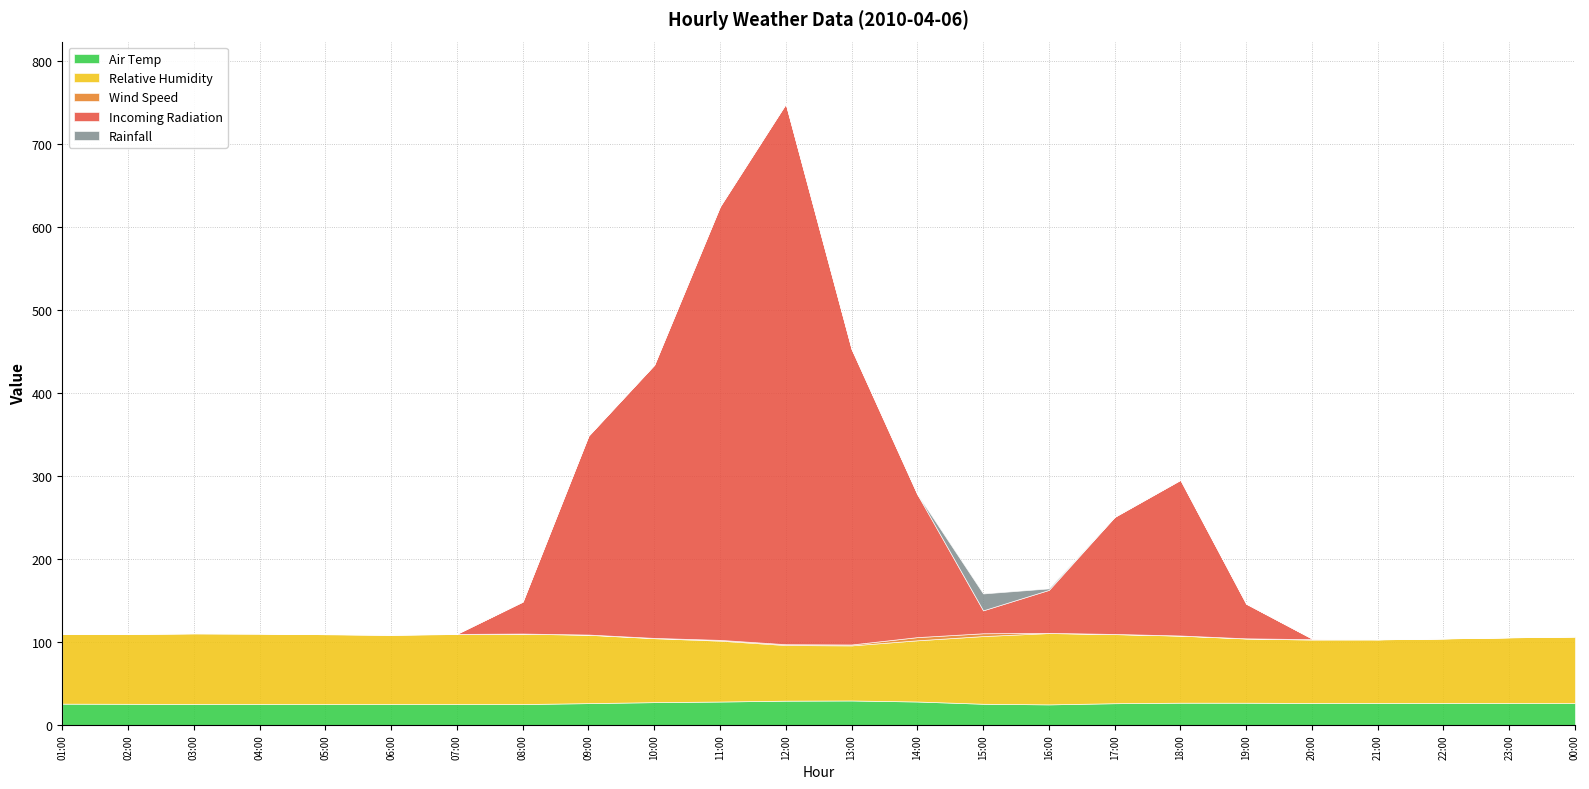

Where is the first local maximum for Rainfall?

11:00